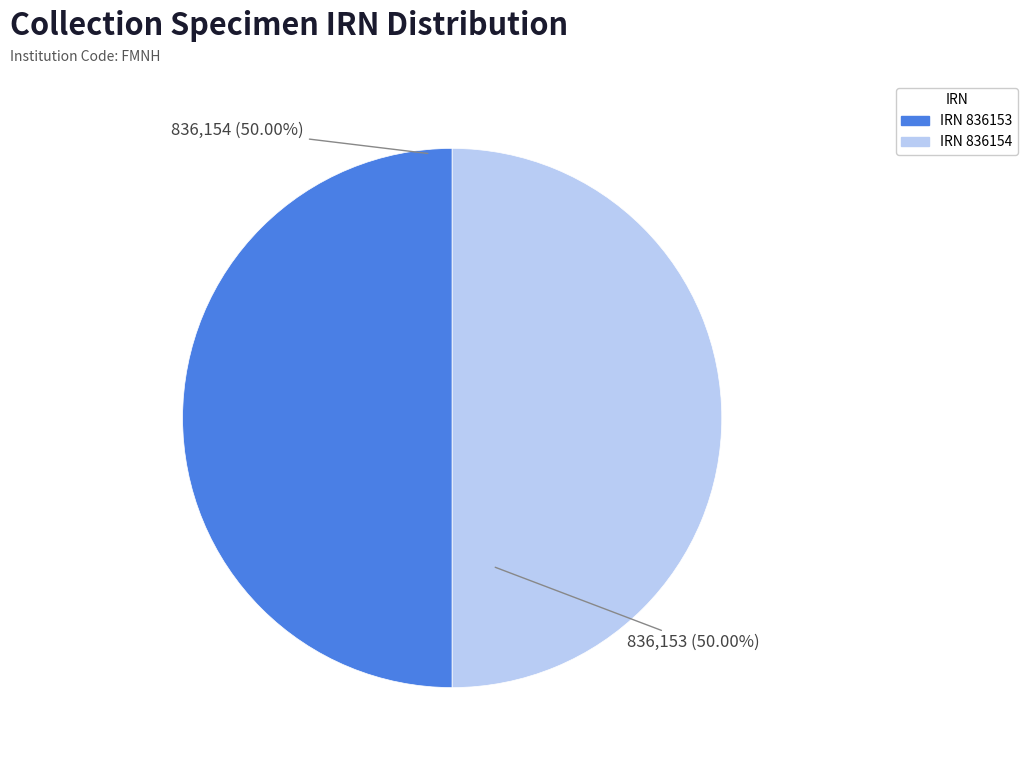

Count the number of slices in the pie.

2